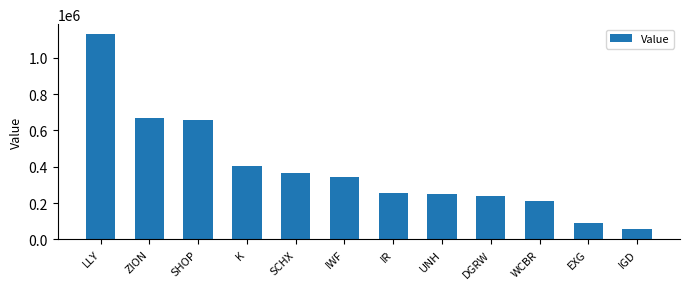

Is it true that the value at EXG is 40141?

False